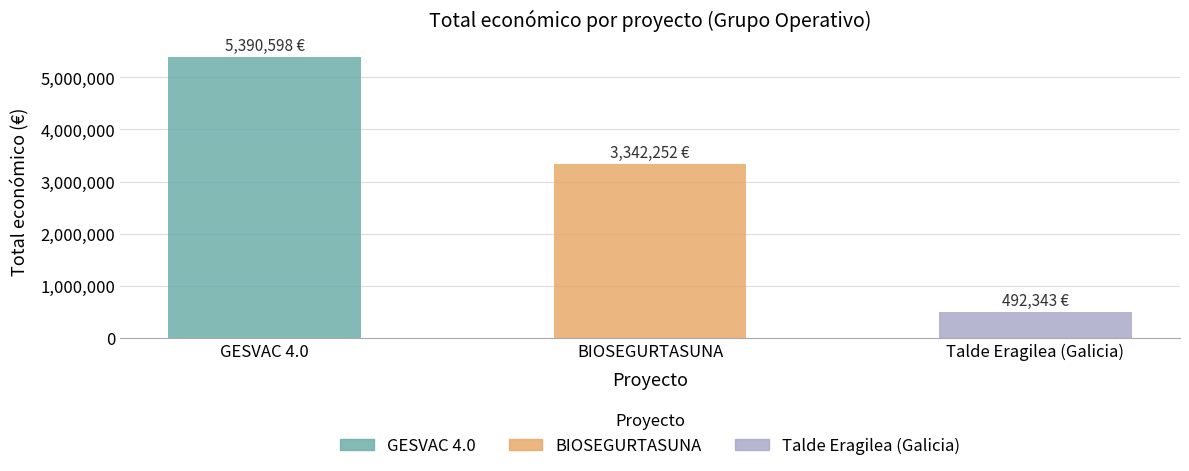

What is the sum of all values?

9225193